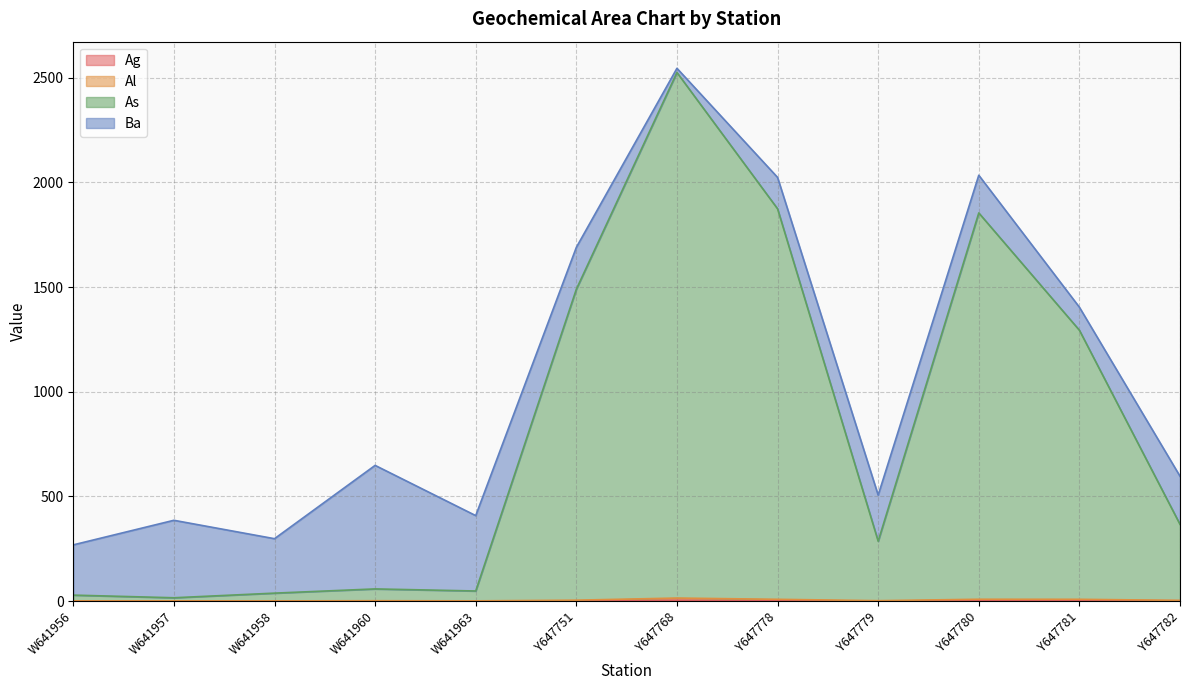

At which category is the sum across all series the highest?

Y647768